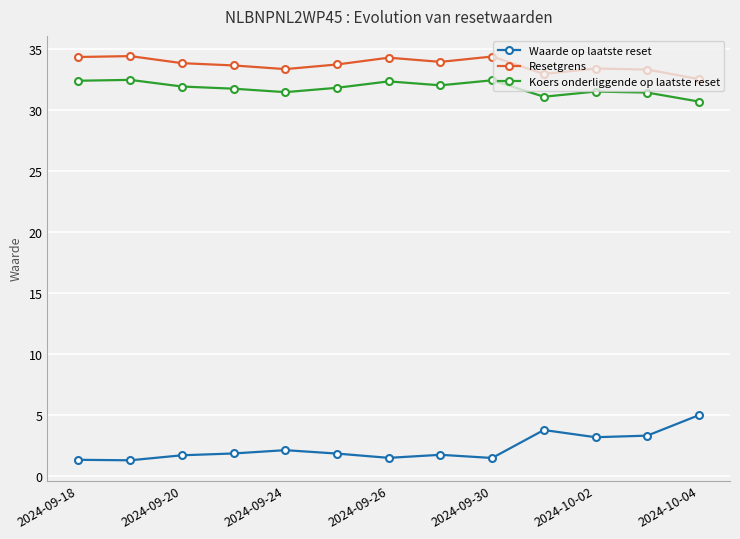

How many lines are shown in the chart?

3